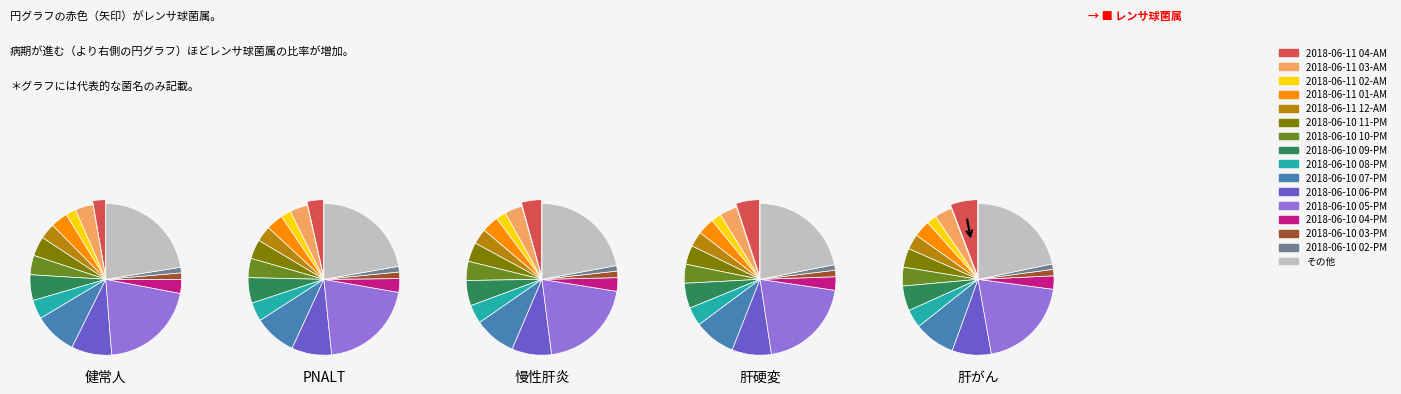

Does any single category account for the majority?

No